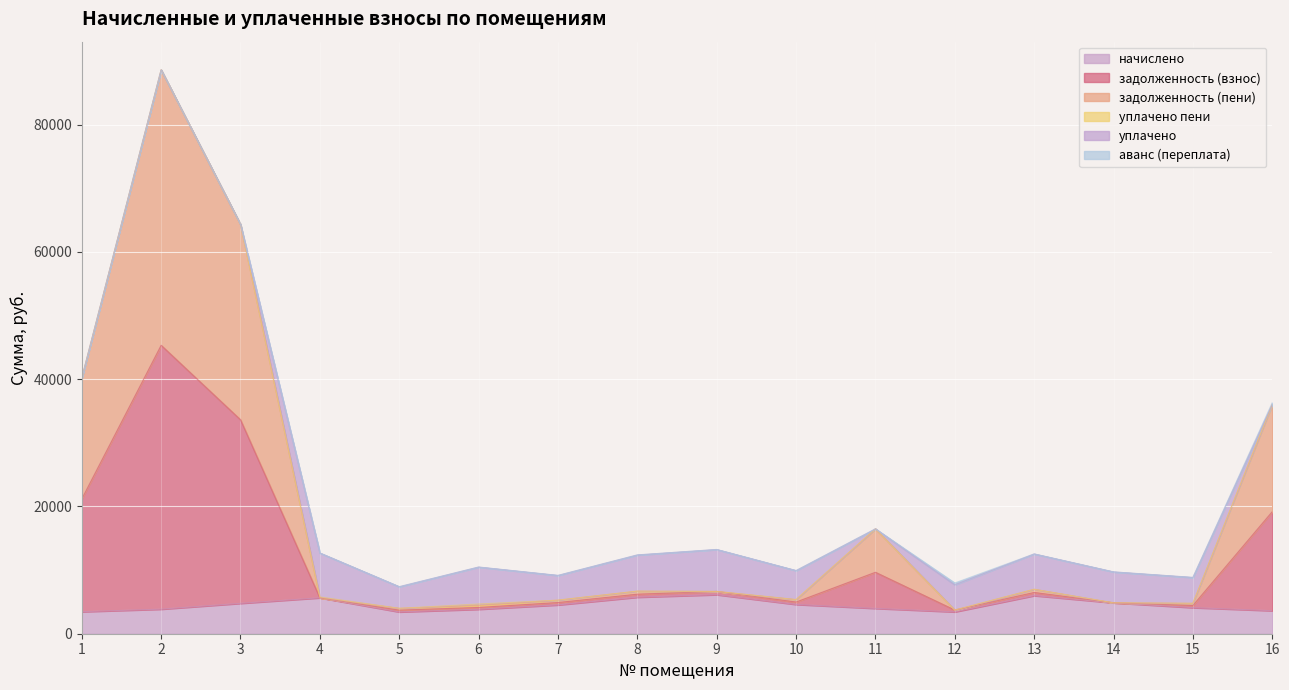

True or false: задолженность (пени) and начислено intersect in this chart.

False